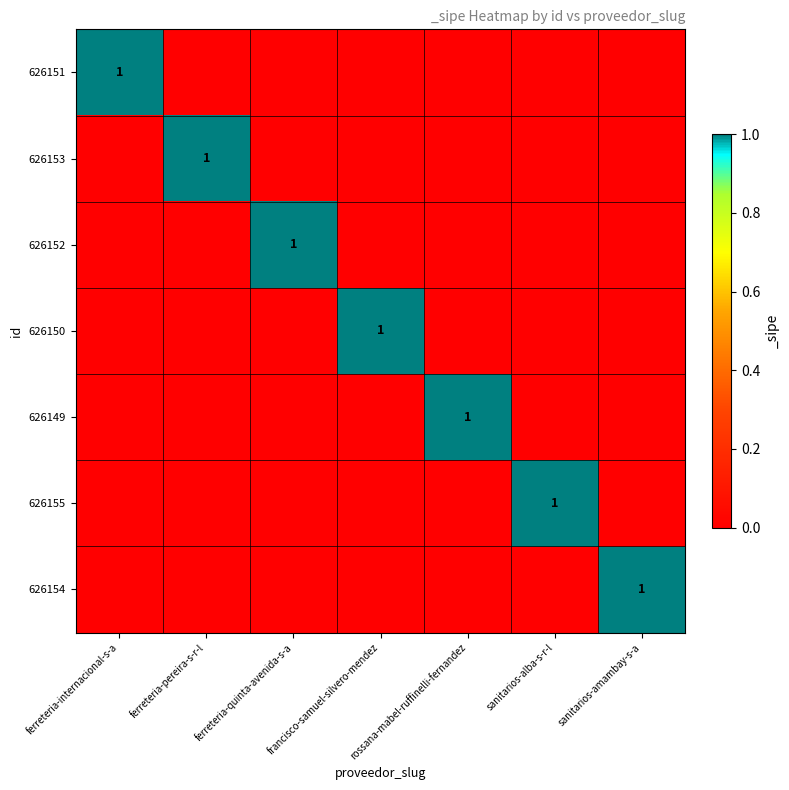

Is it true that 626153 equals 1 at ferreteria-pereira-s-r-l?

True